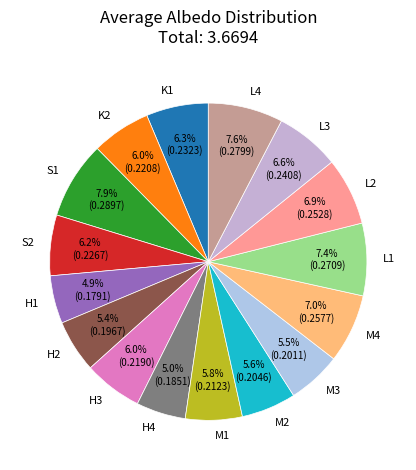

To the nearest percent, what portion does H4 represent?

5%